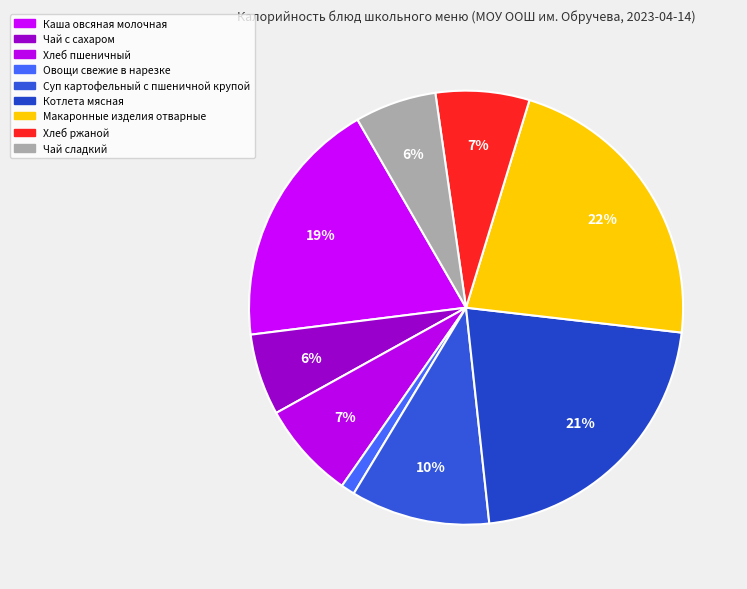

Is Хлеб пшеничный the majority of the pie?

No